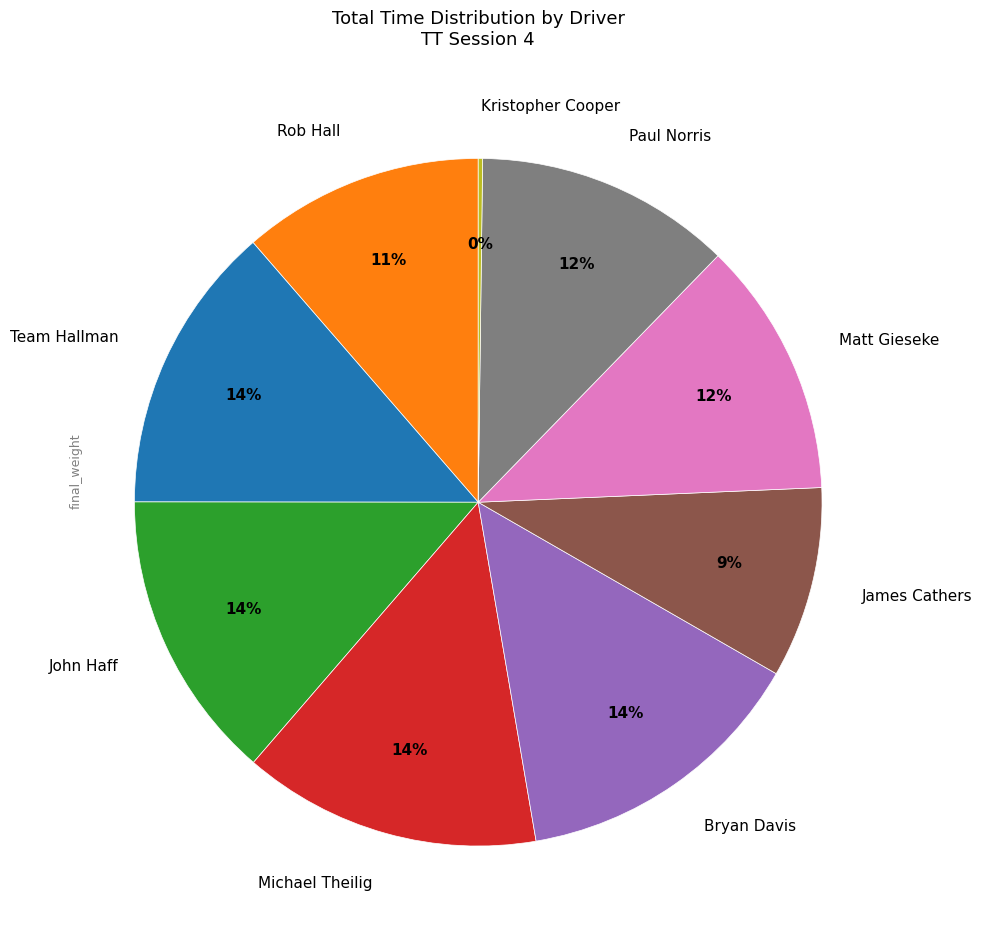

To the nearest percent, what is the combined percentage of Michael Theilig and Rob Hall?

25%